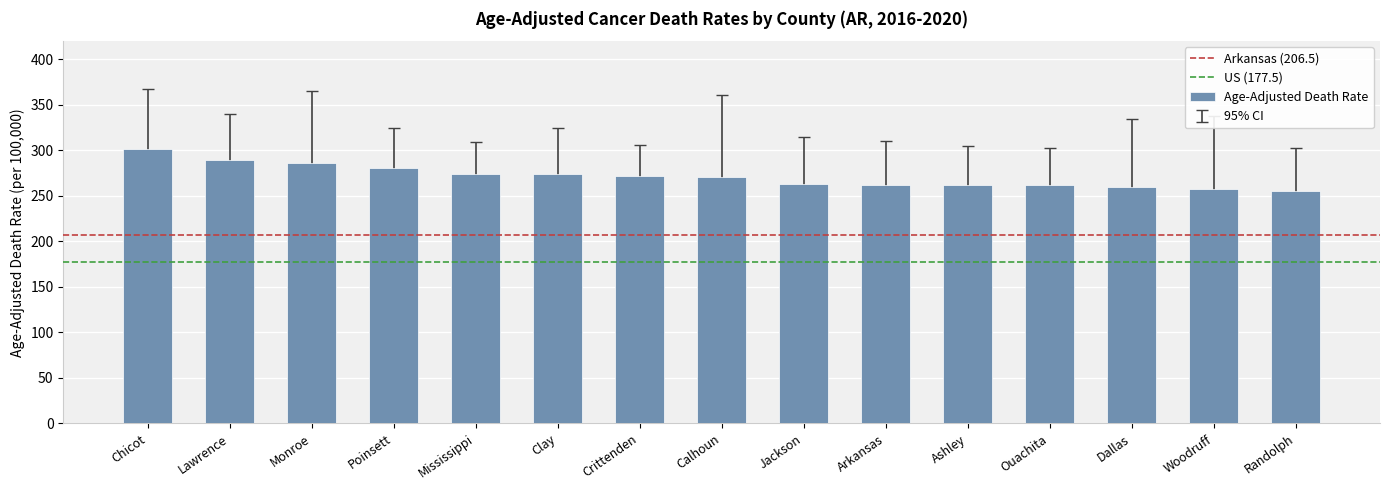

What is the difference between the maximum and second lowest values?

44.2